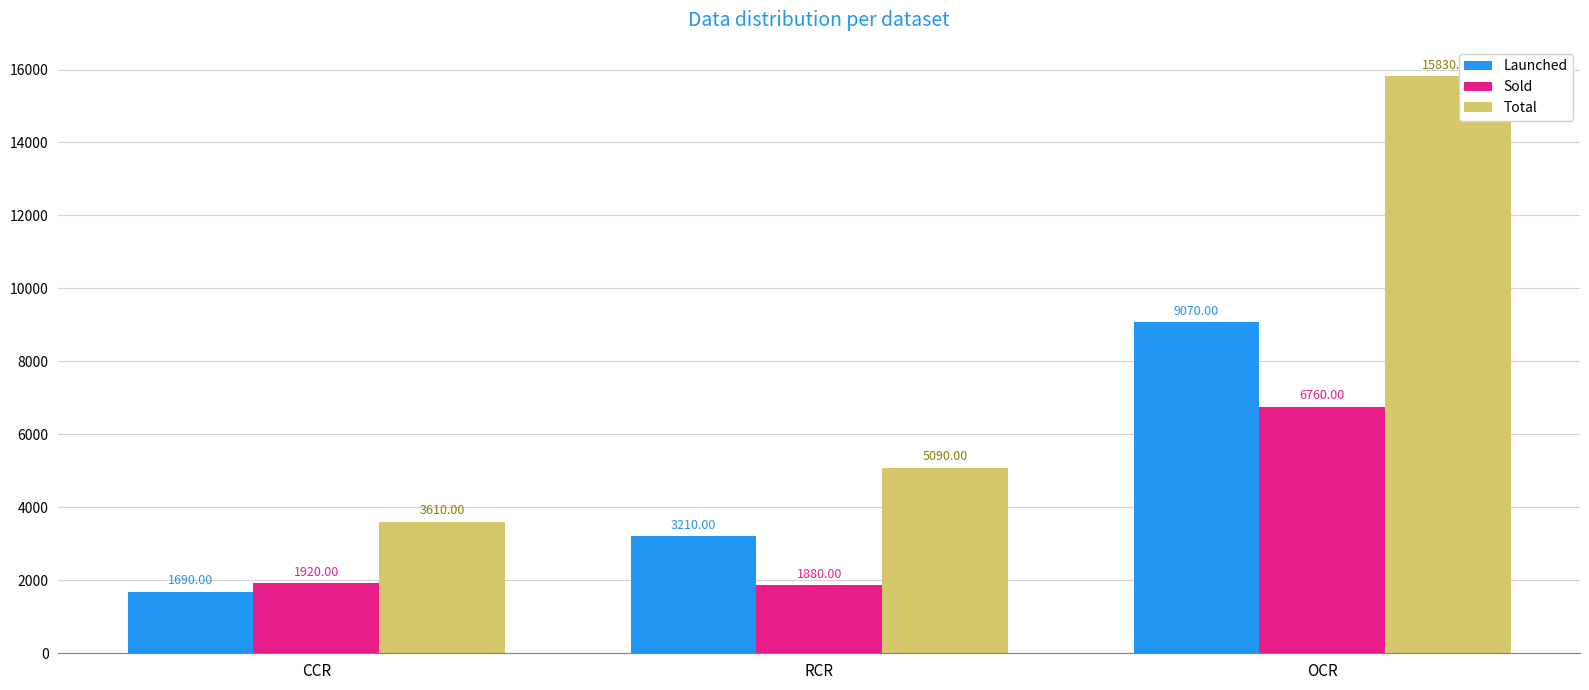

Which category has the highest value in the Launched series?

OCR